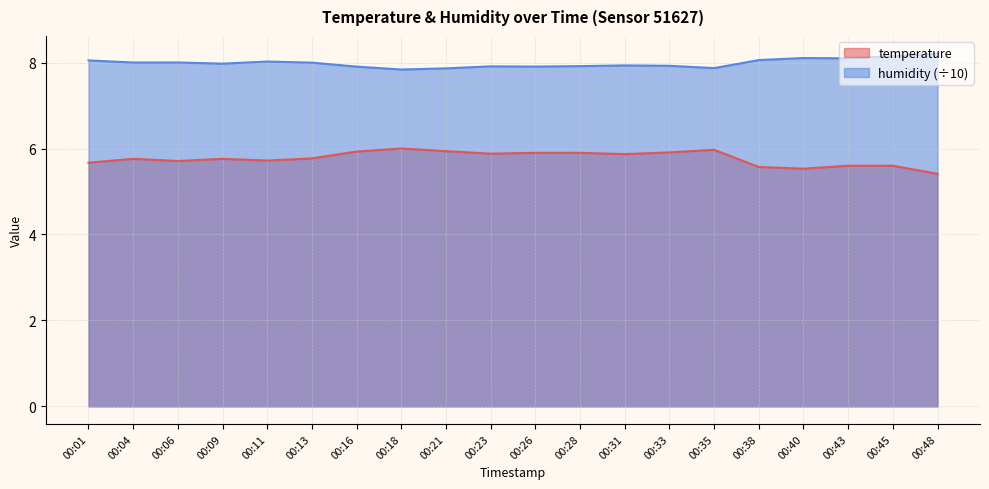

What is the average value of the temperature series?

5.8